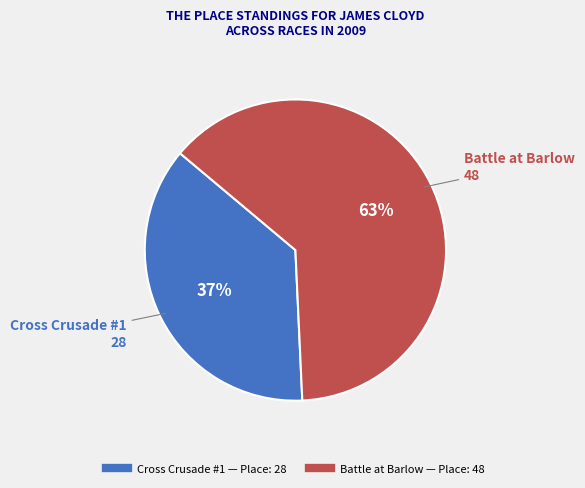

To the nearest percent, what is the difference between the Battle at Barlow and Cross Crusade #1 slice percentages?

26%